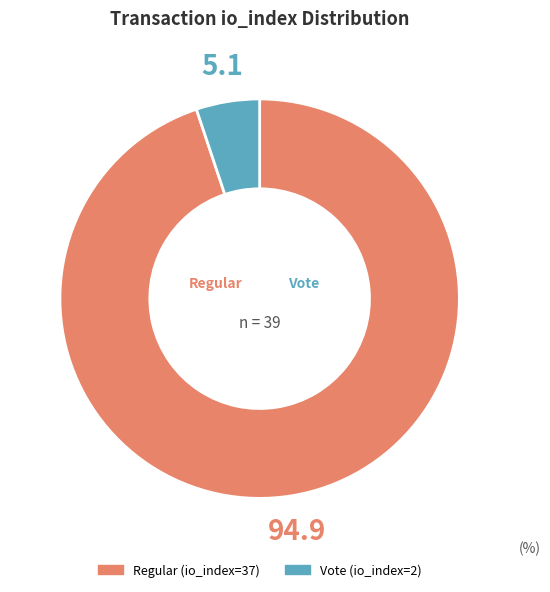

Is there a majority slice in this chart?

Yes